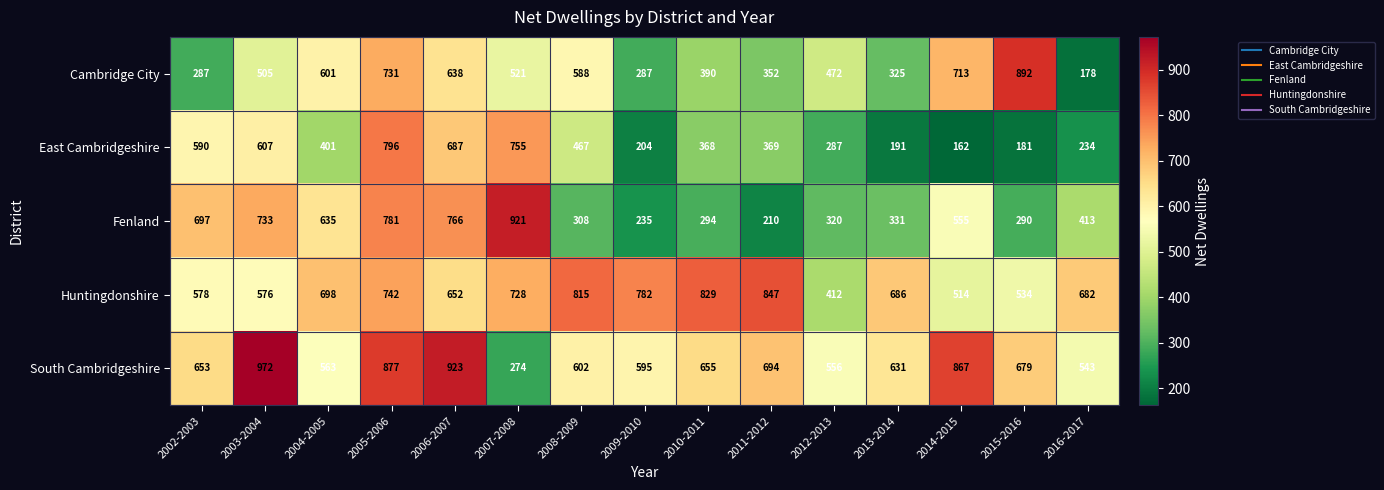

List the series in order of their peak value, lowest first.

East Cambridgeshire, Huntingdonshire, Cambridge City, Fenland, South Cambridgeshire